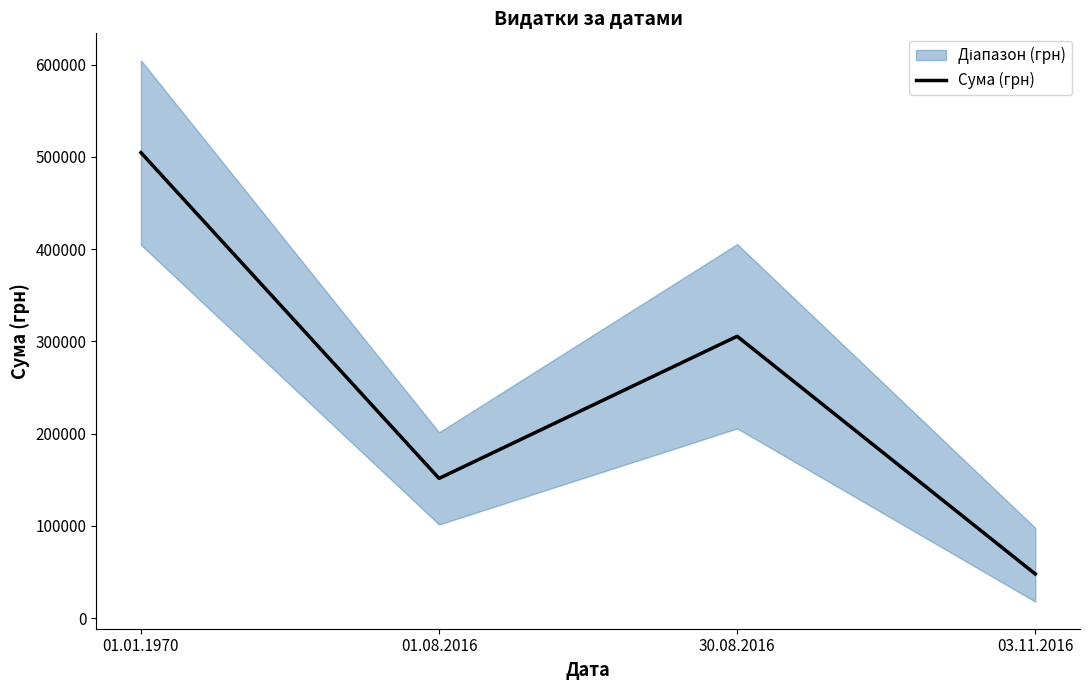

Rank the categories by value from lowest to highest.

03.11.2016, 01.08.2016, 30.08.2016, 01.01.1970